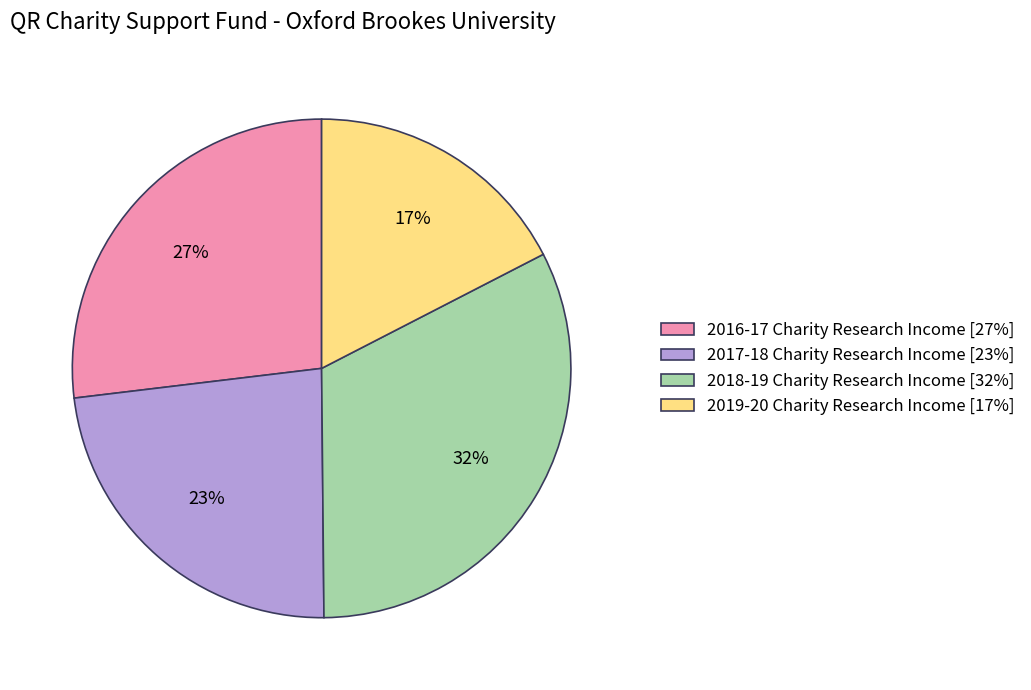

To the nearest percent, what portion does 2016-17 Charity Research Income represent?

27%